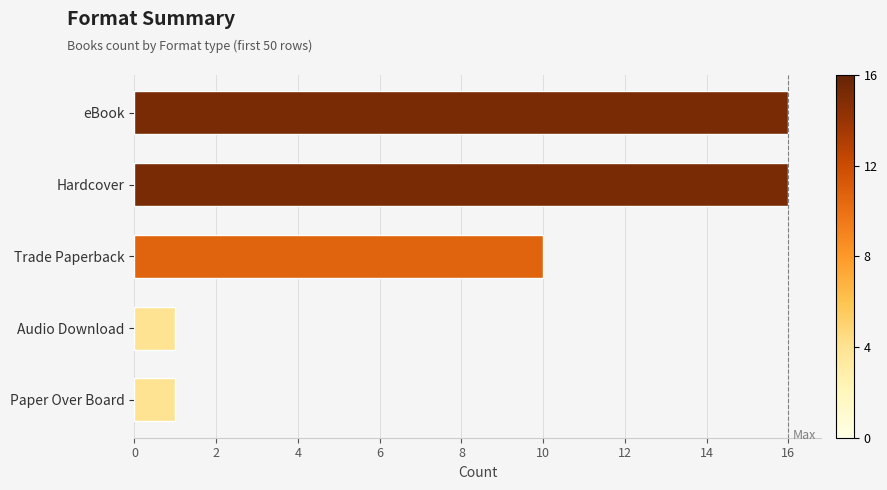

What is the maximum value shown in the chart?

16